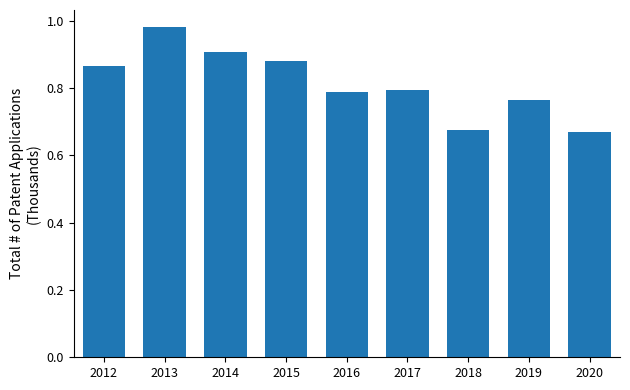

What is the sum of the values at 2012 and 2017?

1.7